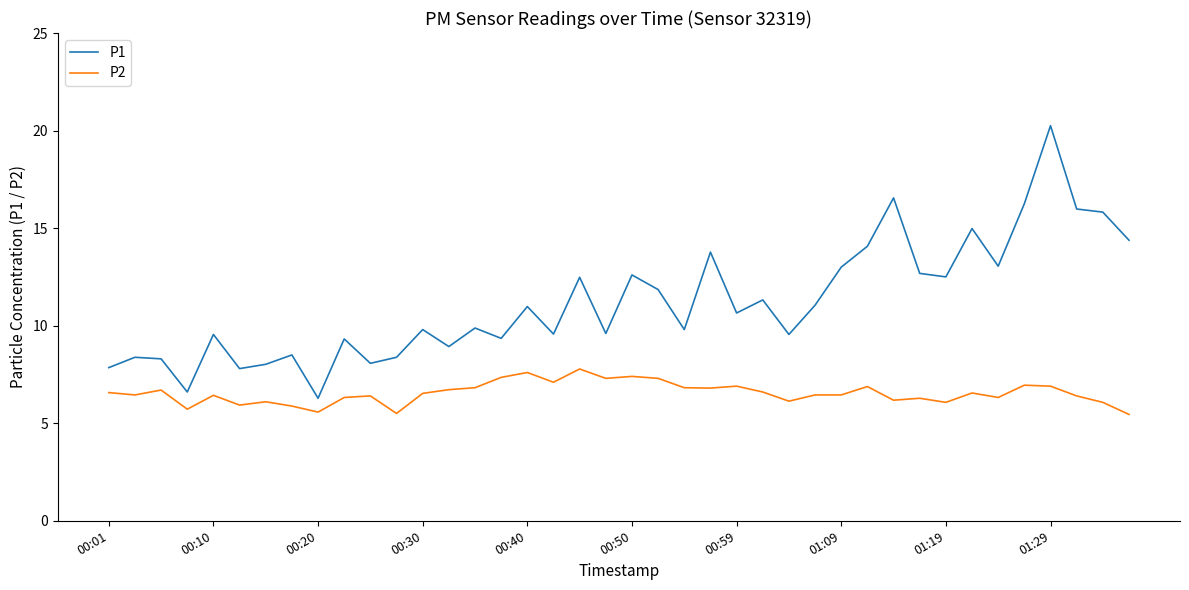

True or false: P2 and P1 intersect in this chart.

False